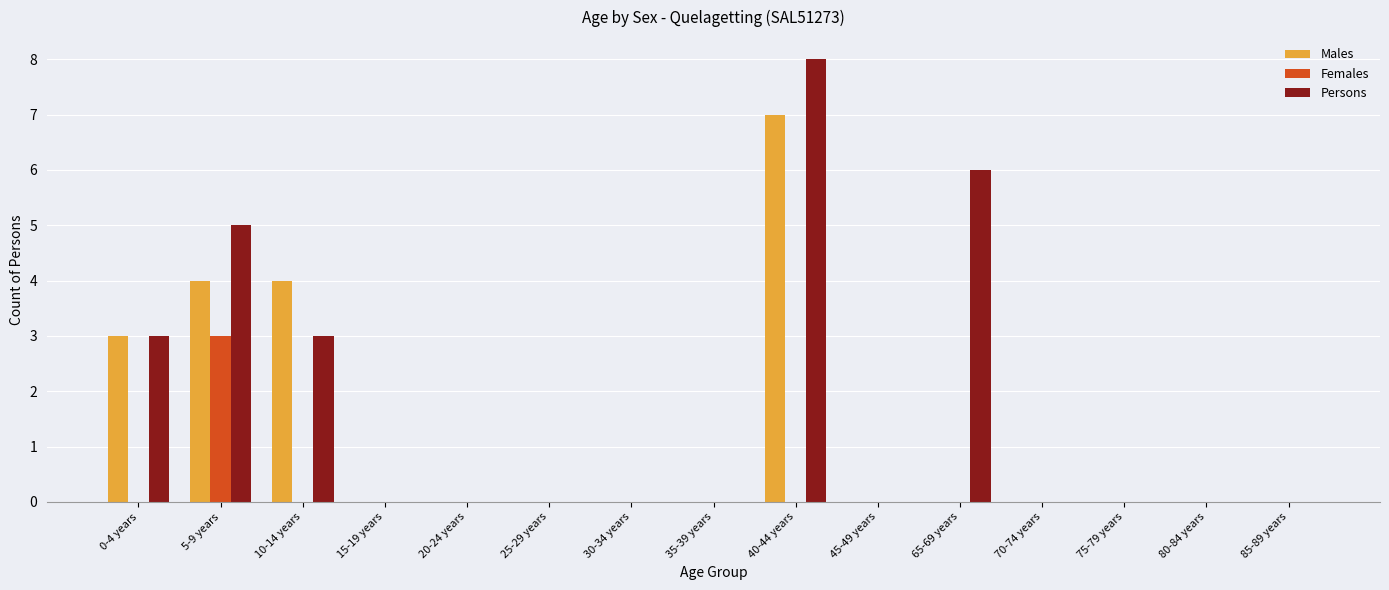

Count the Females values in the range 0 to 1.

14